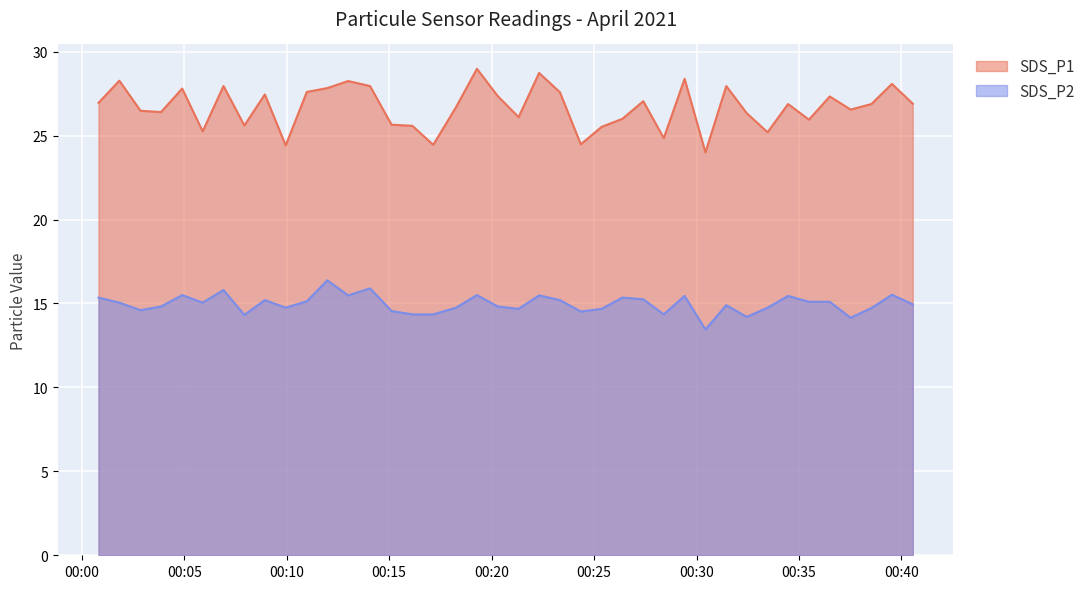

Where is SDS_P1 nearest to the value 26?

2021/04/01 00:26:23